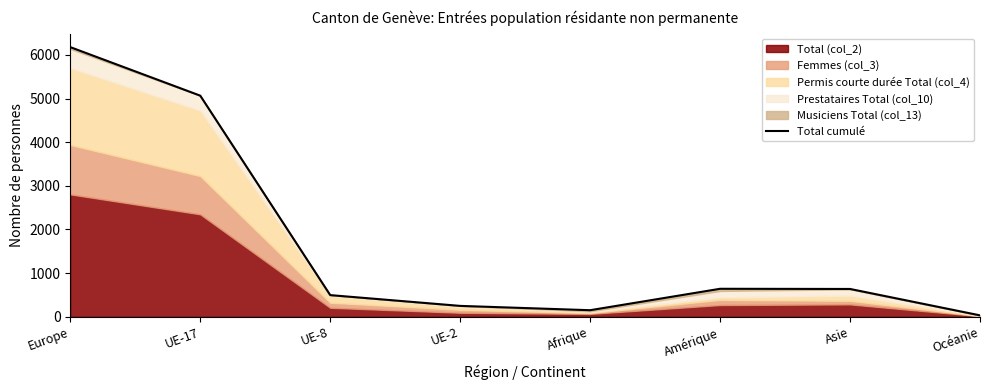

Rank the categories by value from lowest to highest.

Océanie, Afrique, UE-2, UE-8, Asie, Amérique, UE-17, Europe